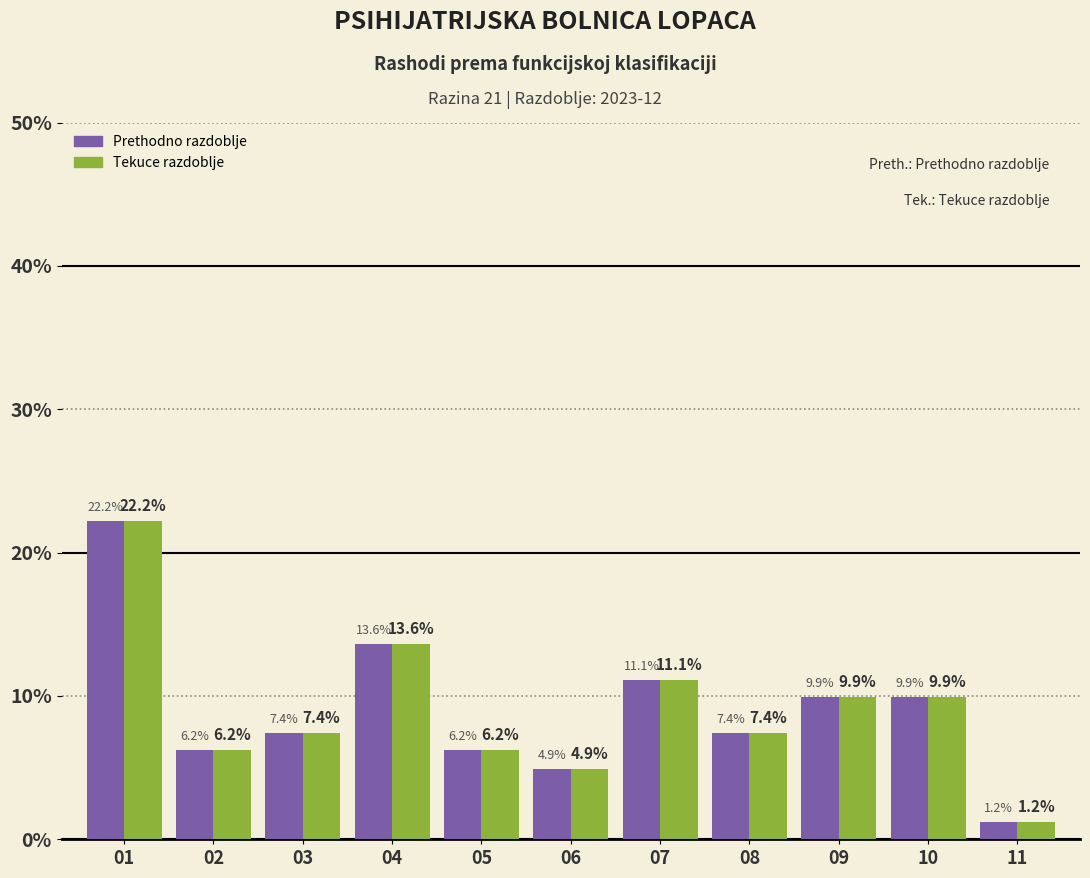

What is the difference between the maximum and second lowest values in the Prethodno razdoblje series?

17.3